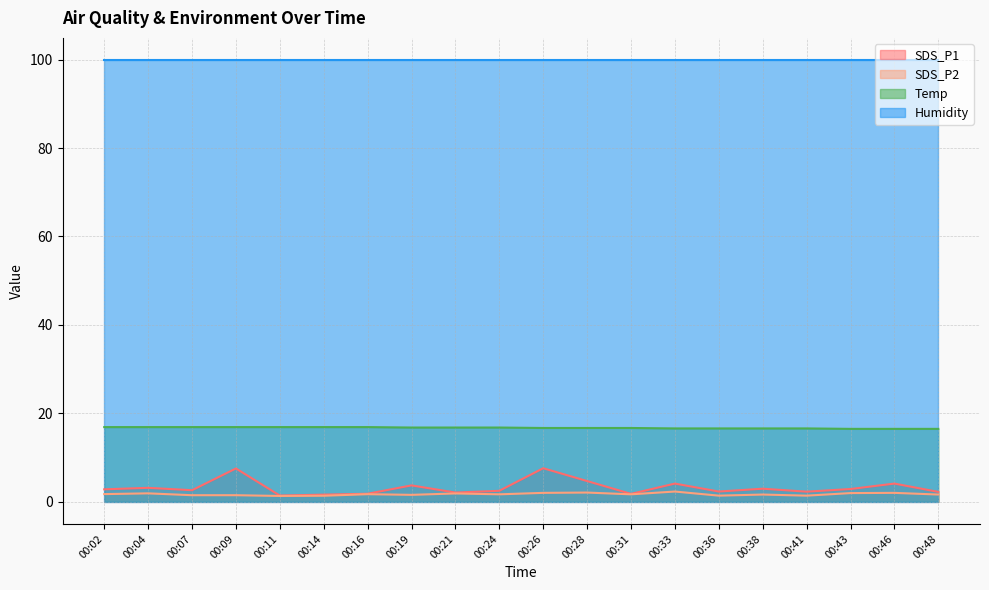

How many Temp values are between 16 and 17?

20